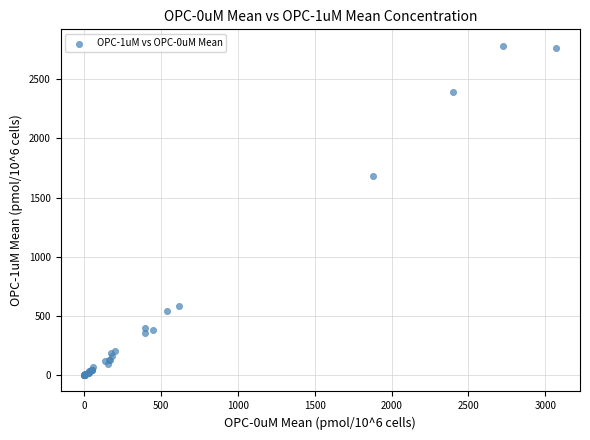

What Y value in the scatter plot is closest to 1391?

1685.7